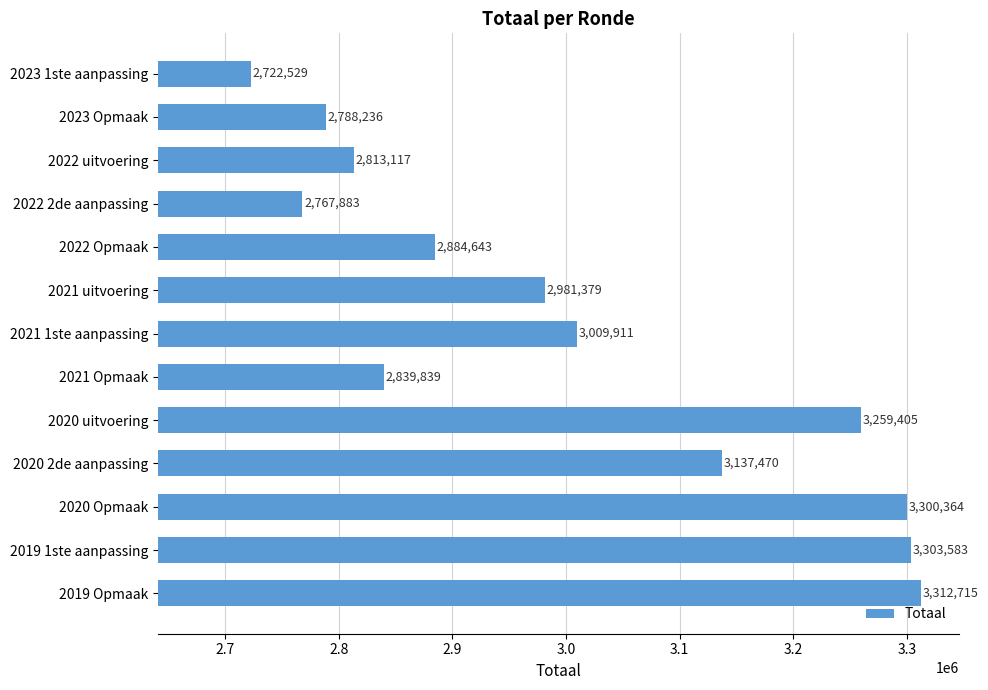

At which category does the chart reach its minimum across all series?

2023 1ste aanpassing